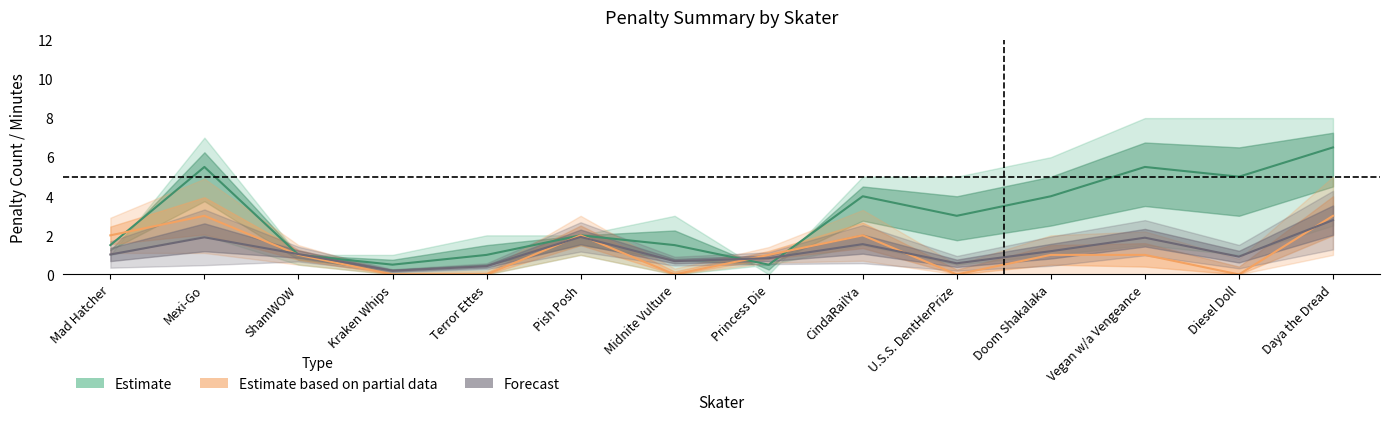

At how many categories does at least one series exceed 3?

7